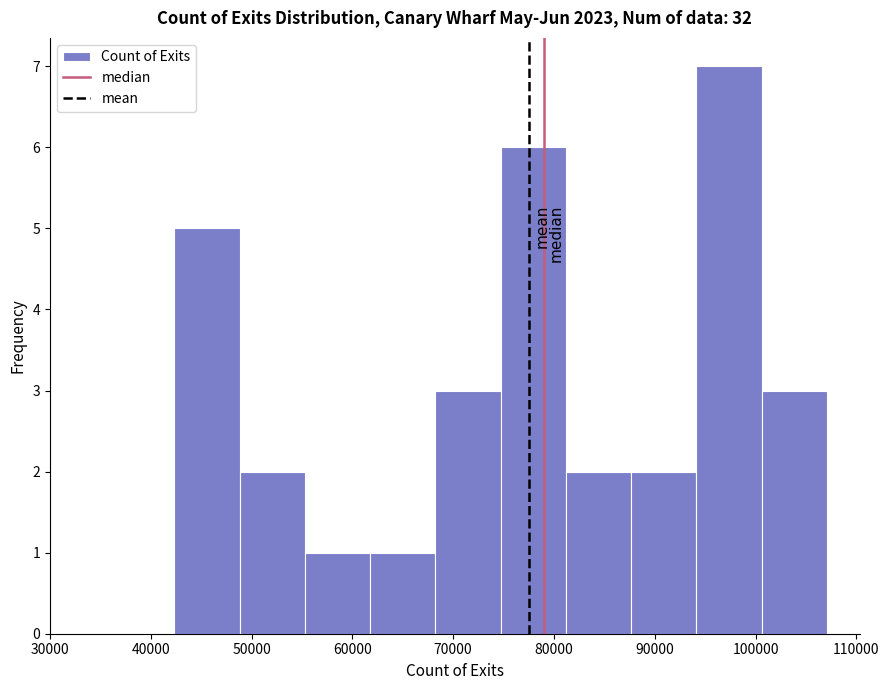

Reading left to right, list every bar in this chart as the range it spans on the x-axis followed by its height. Neither the bar edges nor the heights are printed on the chart, so give them approximately, as read against the axes.

42000 to 49000: 5
49000 to 55000: 2
55000 to 62000: 1
62000 to 68000: 1
68000 to 75000: 3
75000 to 81000: 6
81000 to 88000: 2
88000 to 94000: 2
94000 to 101000: 7
101000 to 107000: 3